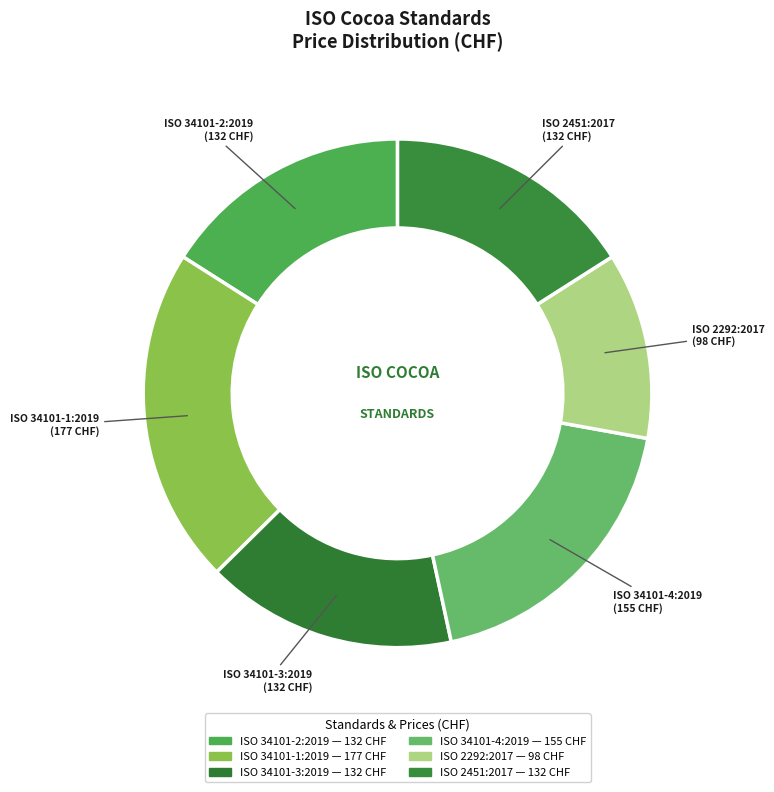

True or false: ISO 34101-4:2019 accounts for 30% of the total.

False